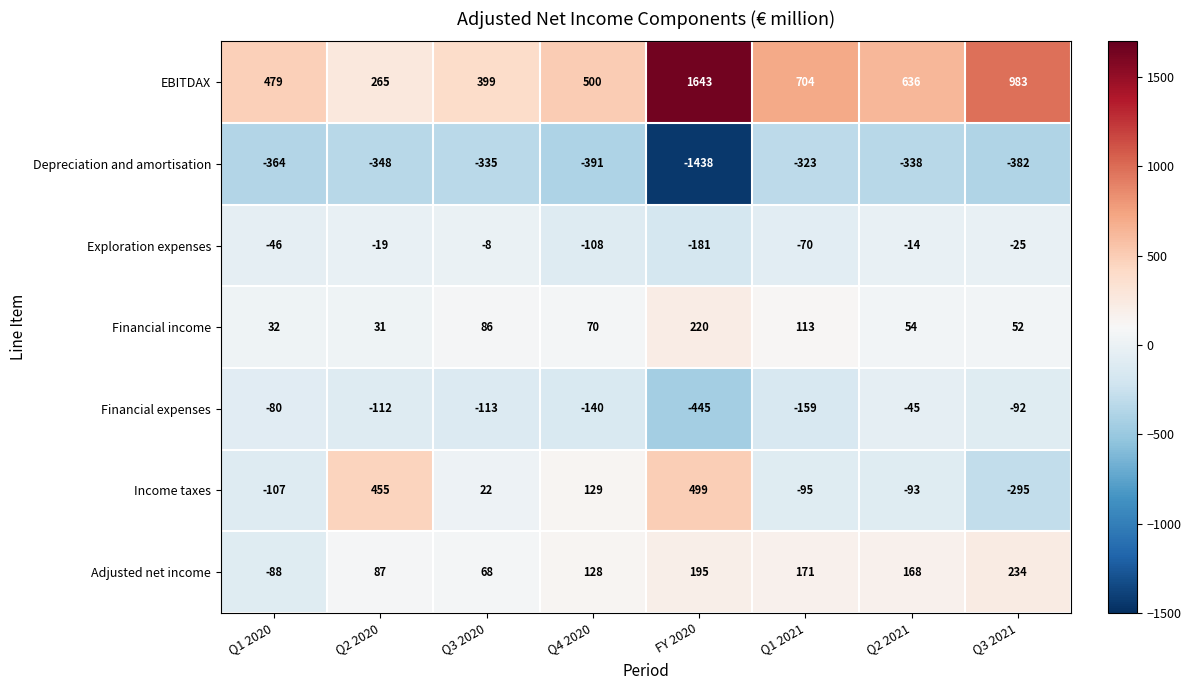

What is the difference between the EBITDAX values at FY 2020 and Q1 2021?

939